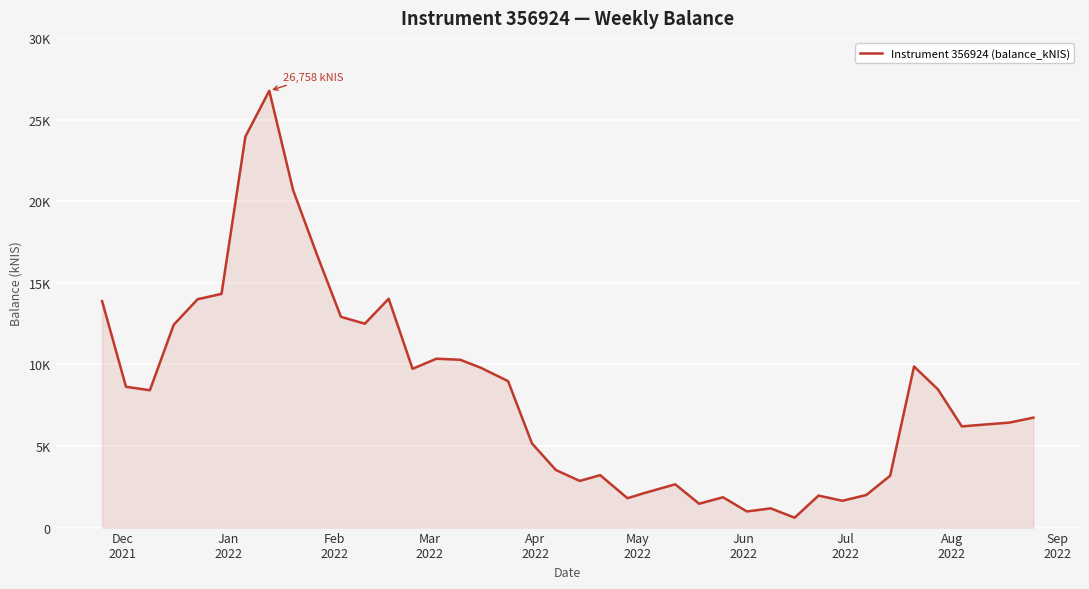

What is the smallest value displayed?

606.1